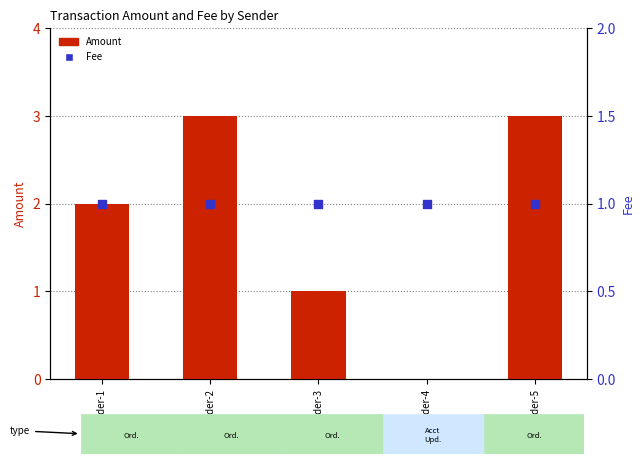

Is the value of Fee at Sender-5 greater than the value of Amount at Sender-4?

Yes